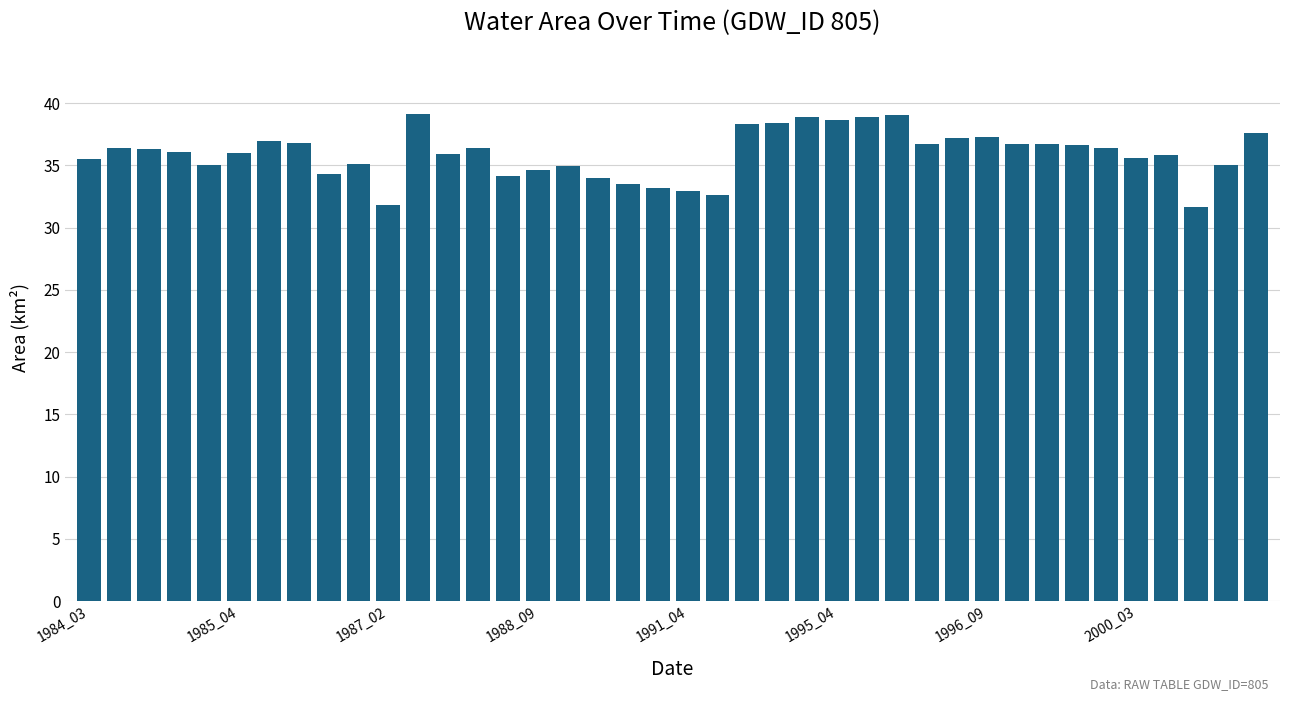

What is the greatest value displayed?

39.2